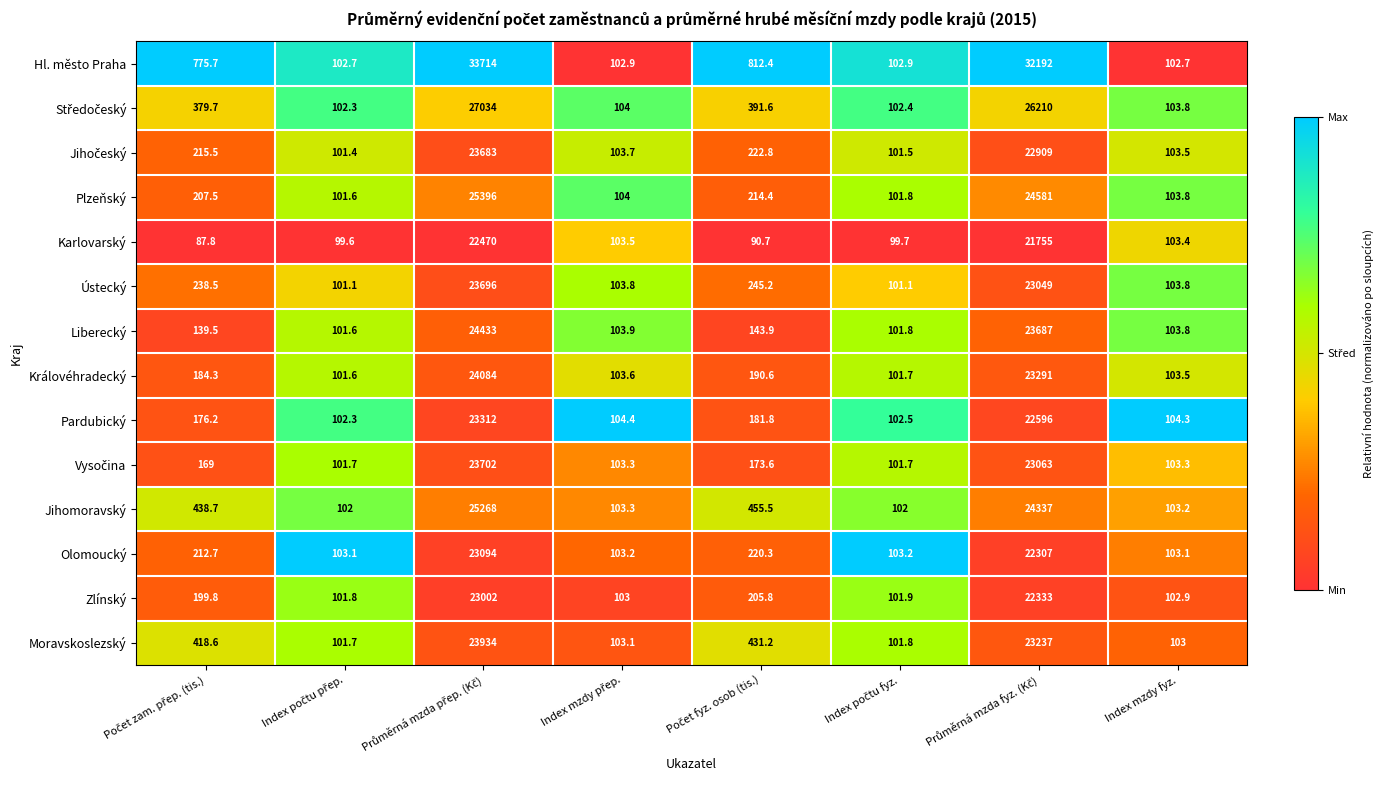

What is the lowest value of the Liberecký series?

101.6